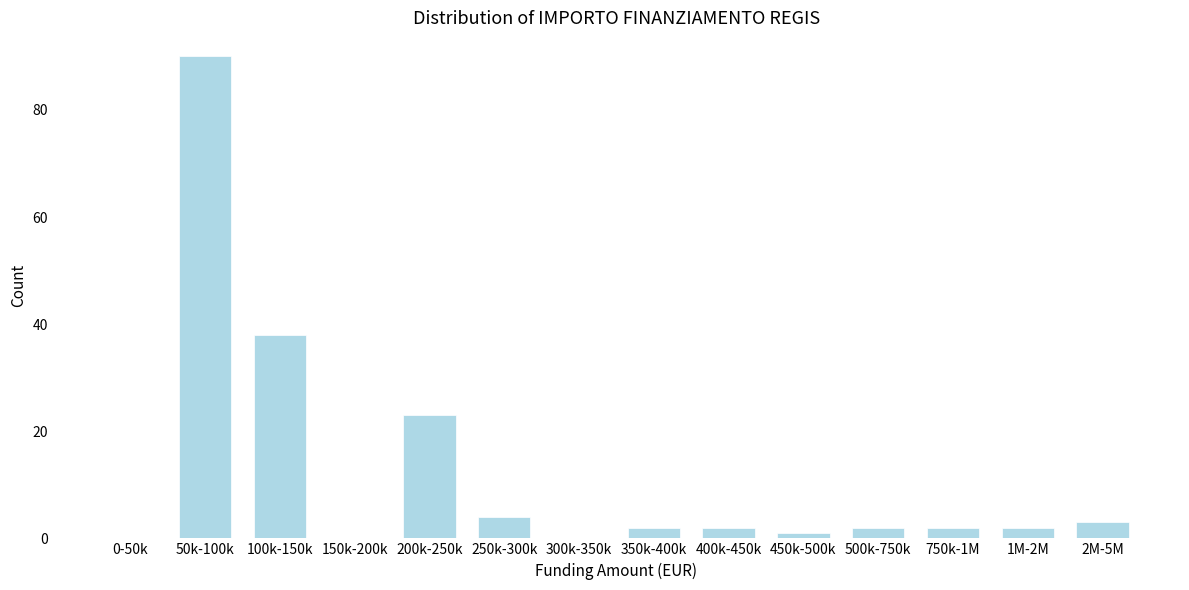

Reading left to right, list all the values displayed in this chart.

0-50k=0	50k-100k=90	100k-150k=38	150k-200k=0	200k-250k=23	250k-300k=4	300k-350k=0	350k-400k=2	400k-450k=2	450k-500k=1	500k-750k=2	750k-1M=2	1M-2M=2	2M-5M=3